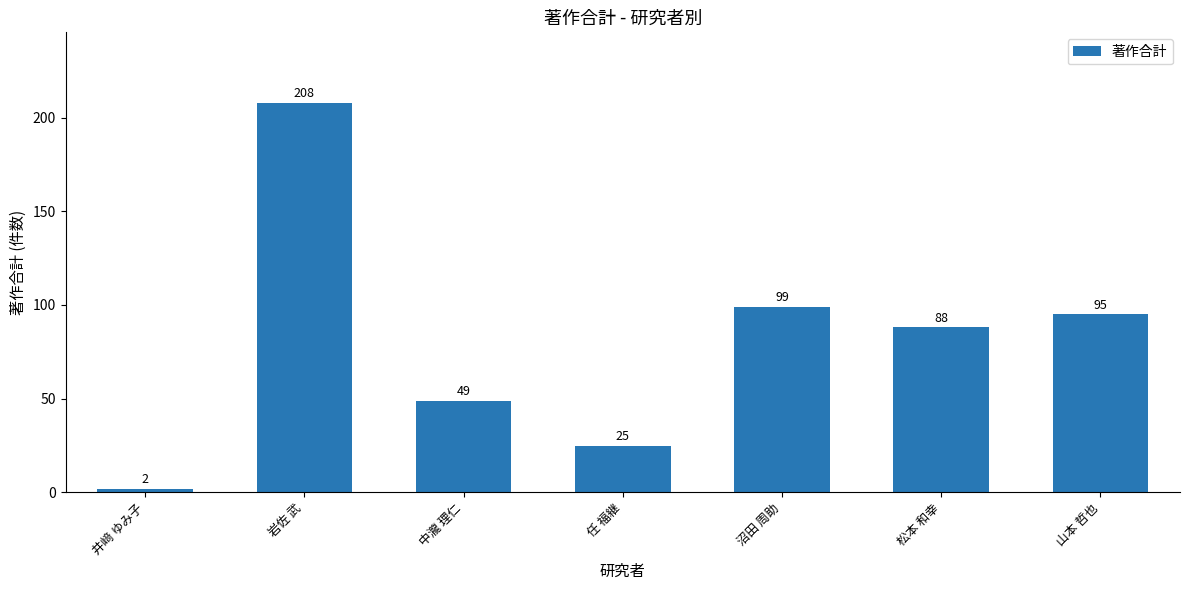

Reading right to left, list all the values displayed in this chart.

95	88	99	25	49	208	2